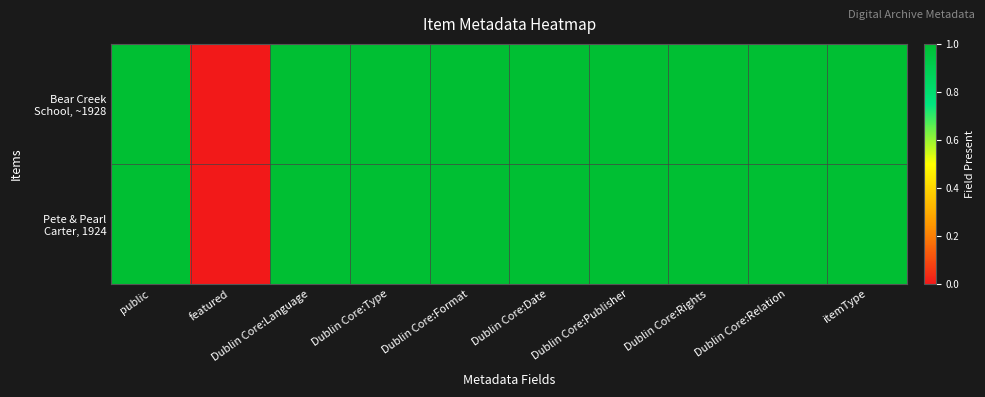

At how many categories does at least one series exceed 0?

9